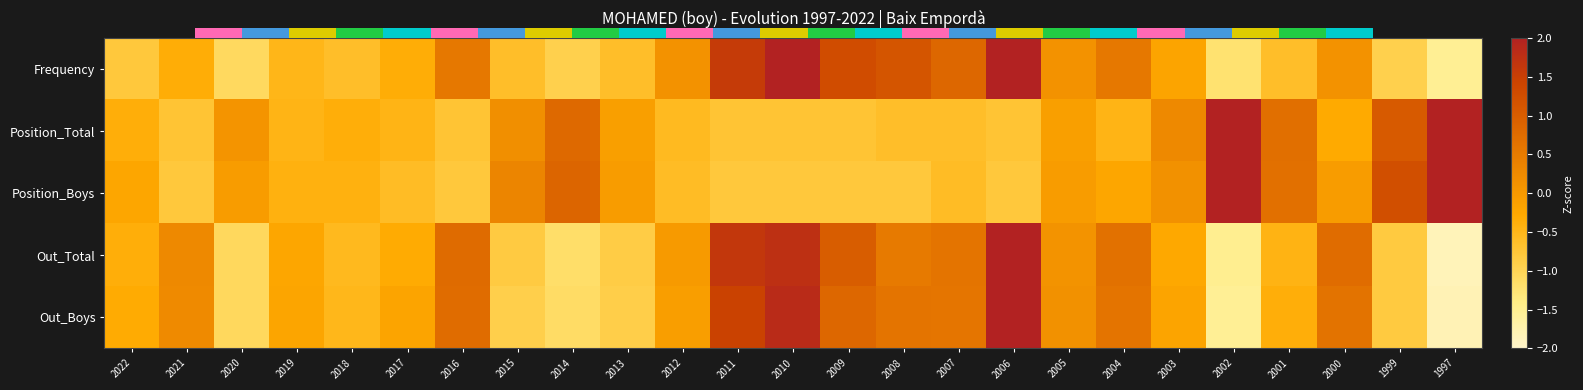

How many series are shown in this chart?

5